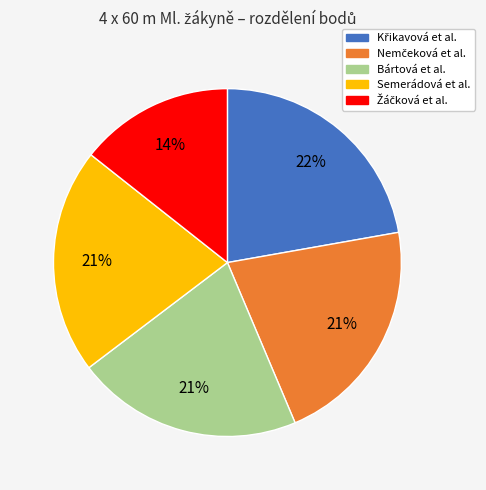

True or false: Semerádová et al. accounts for 21% of the total.

True